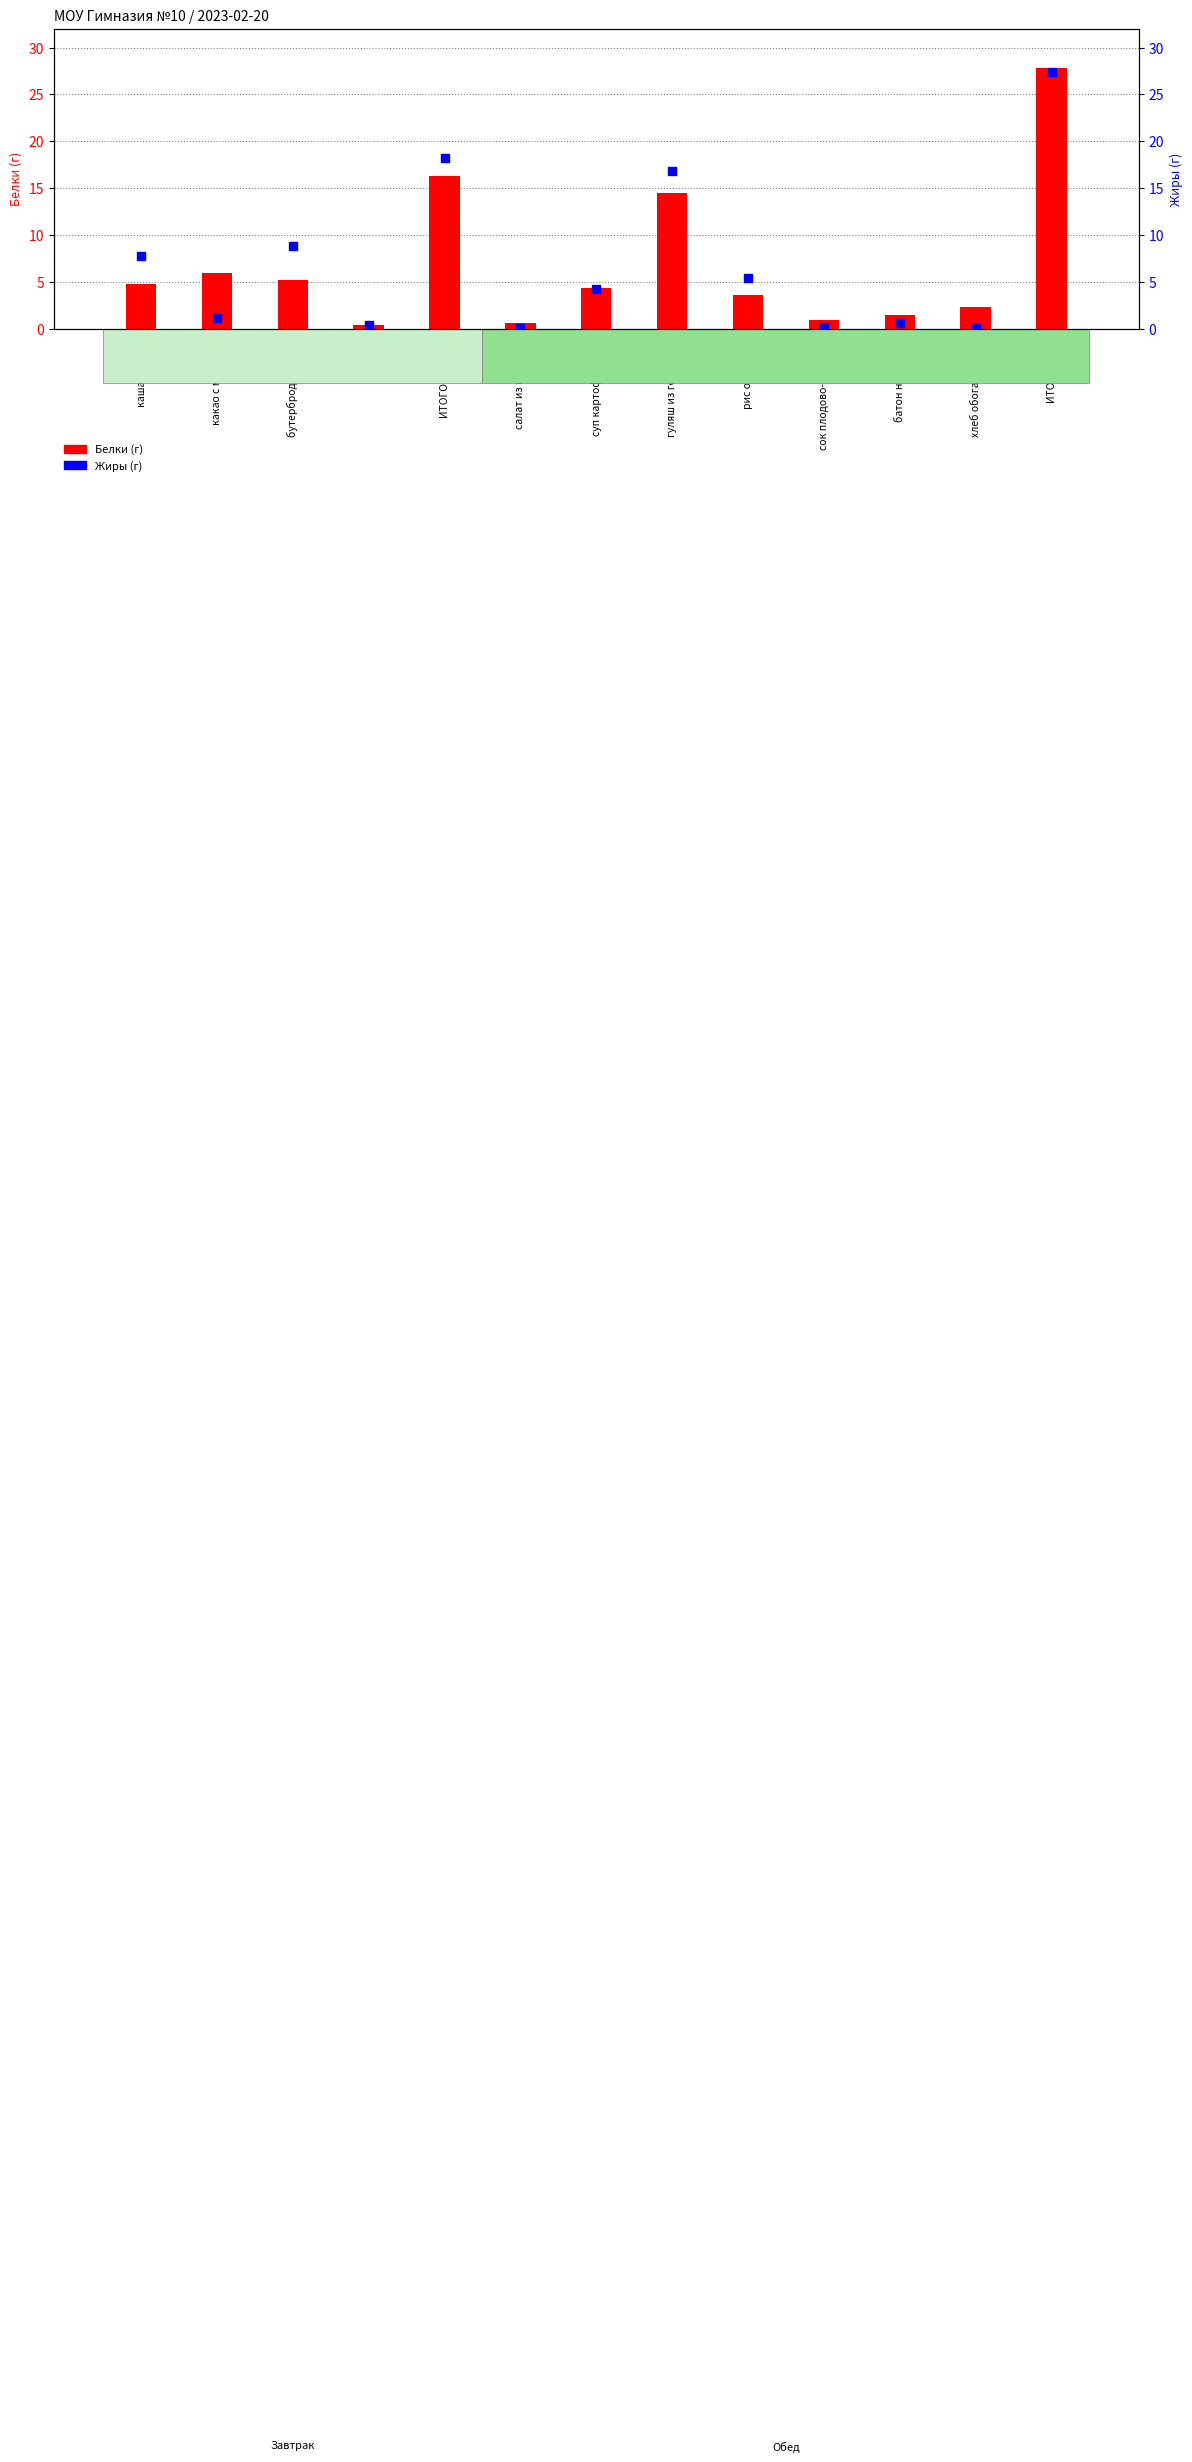

At which category is the sum across all series the highest?

ИТОГО Обед